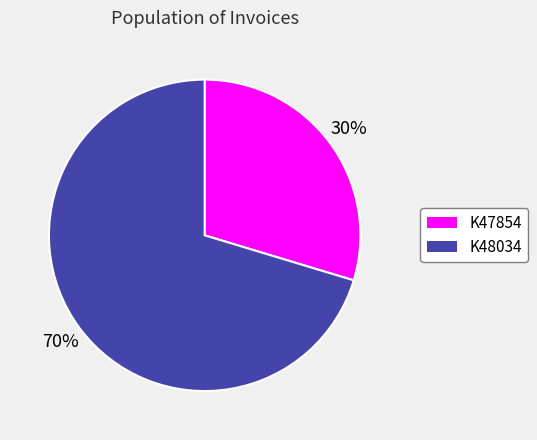

What is the largest slice in the pie chart?

K48034